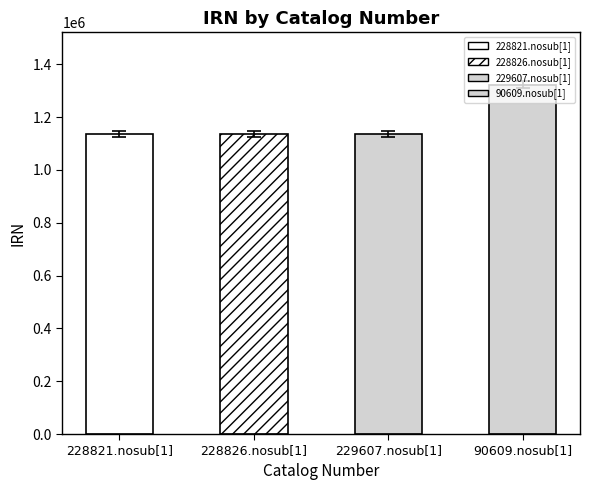

The chart shows a value of 1124210.3 at 228821.nosub[1]. True or false?

True